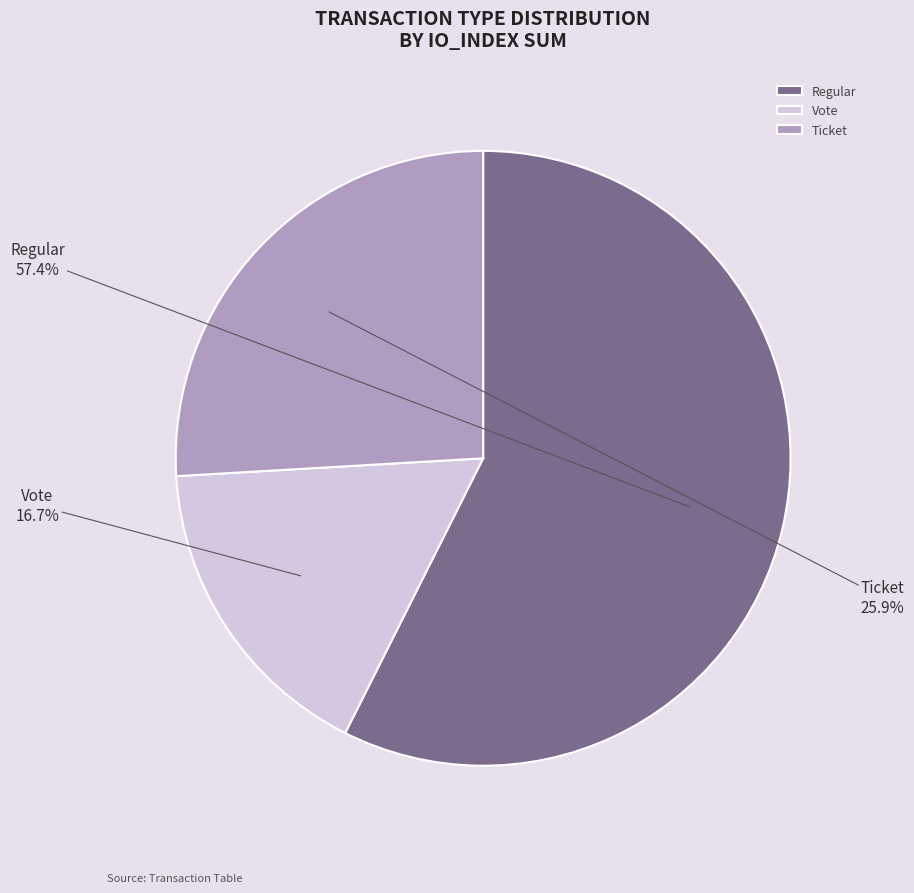

To the nearest percent, what portion does Ticket represent?

26%